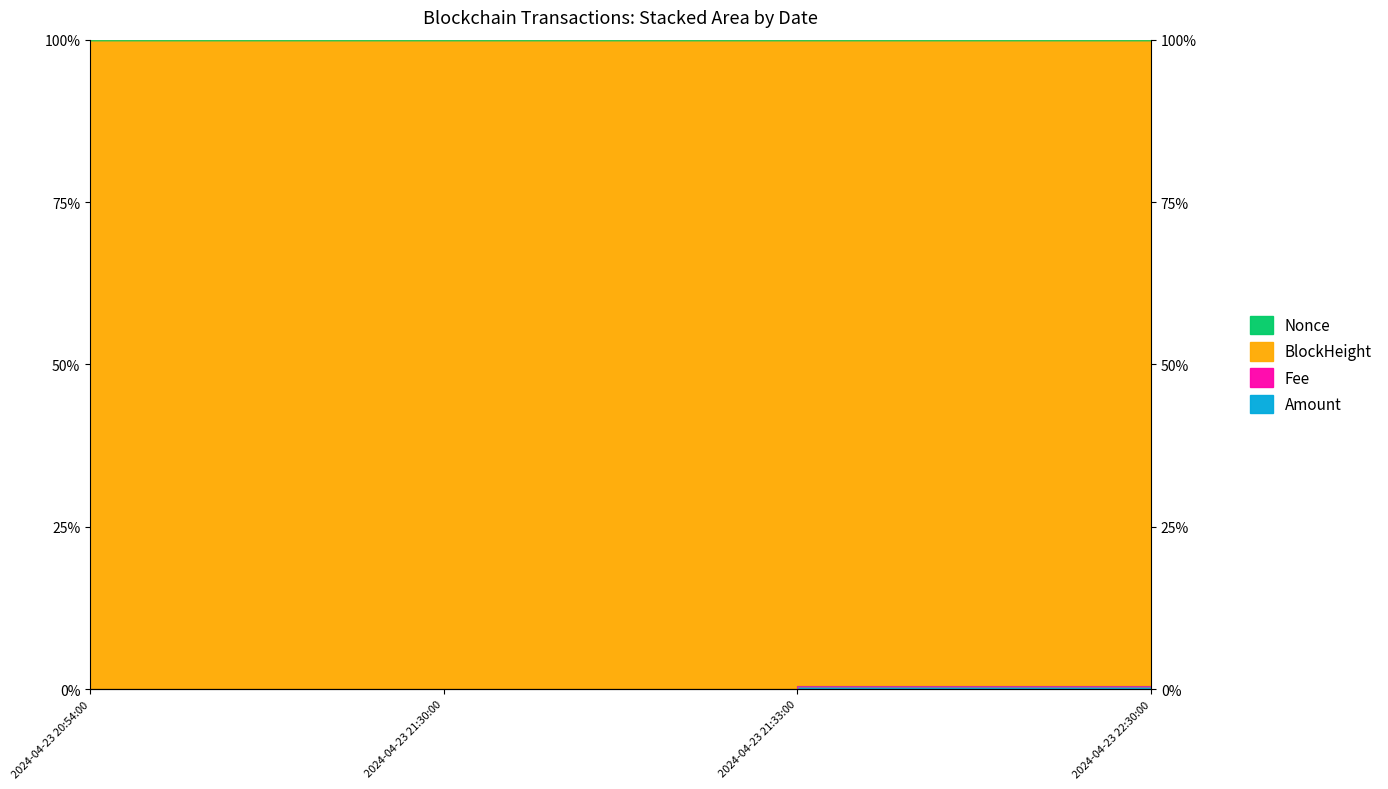

Is the value of Amount at 2024-04-23 22:30:00 greater than the value of Fee at 2024-04-23 21:33:00?

No